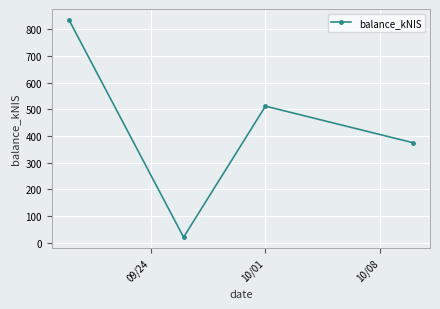

True or false: there are more than 1 points higher than both neighbors.

False